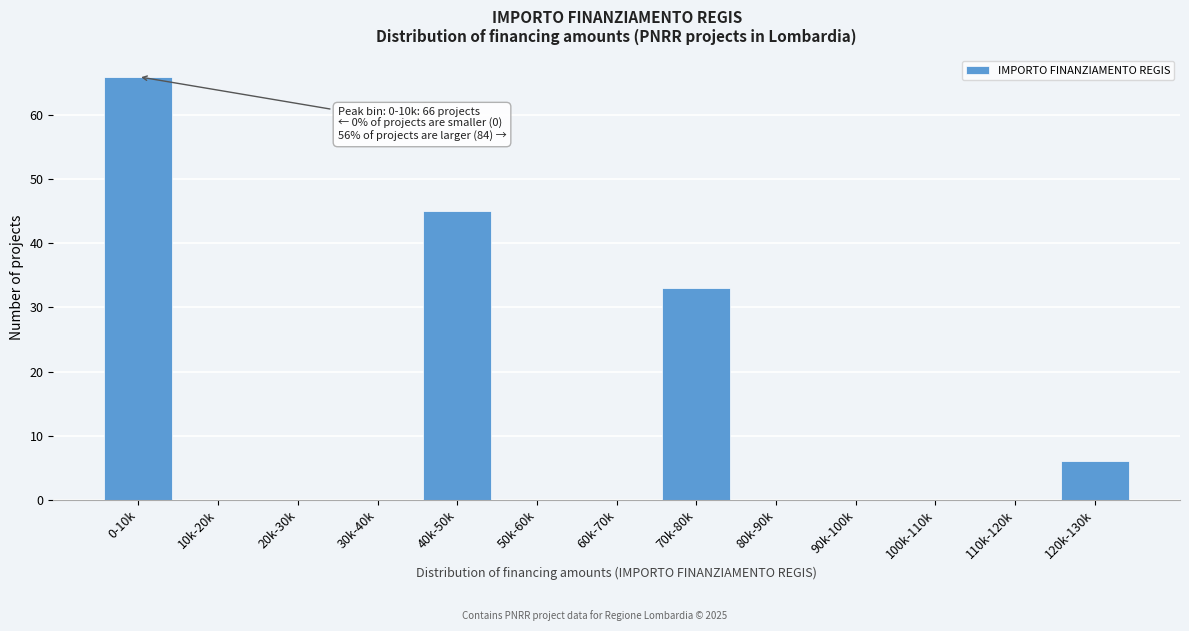

Reading left to right, transcribe all the data shown in this chart.

0-10k=66	10k-20k=0	20k-30k=0	30k-40k=0	40k-50k=45	50k-60k=0	60k-70k=0	70k-80k=33	80k-90k=0	90k-100k=0	100k-110k=0	110k-120k=0	120k-130k=6